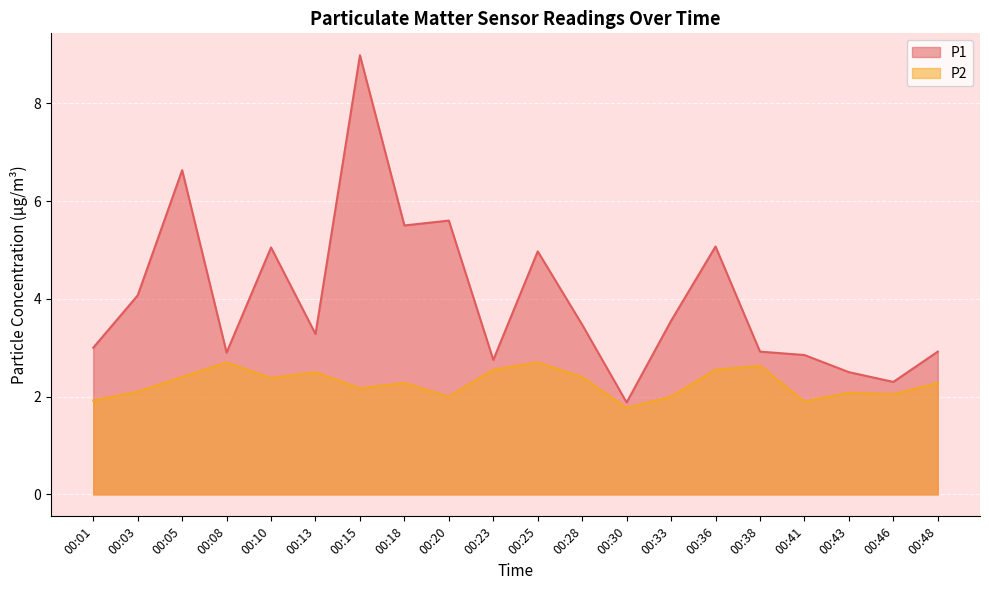

How many interior local valleys does the P2 series have?

6